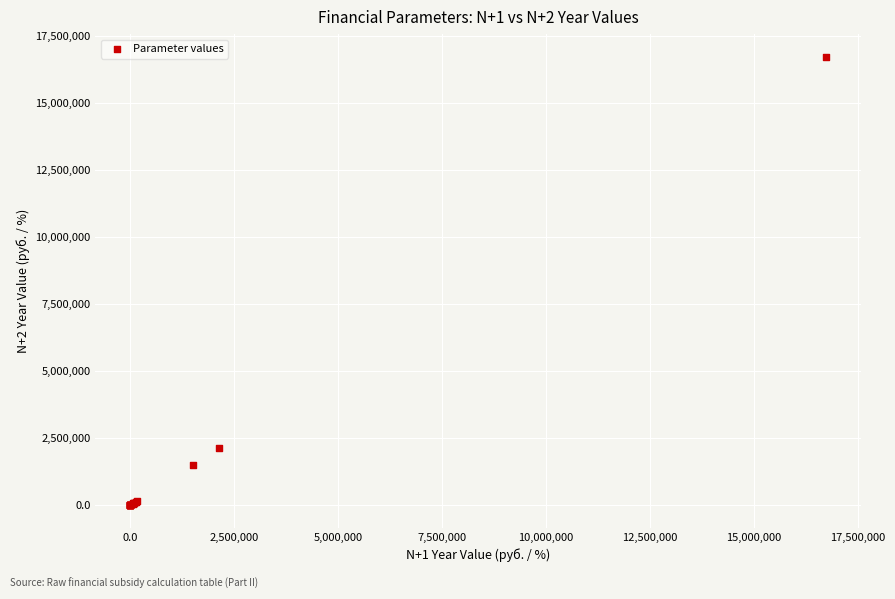

What Y value in the scatter plot is closest to 8367649?

2123334.6